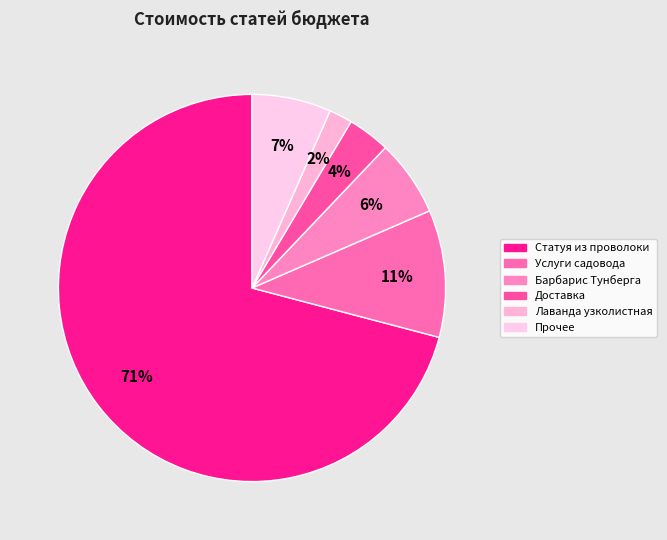

Which category has the biggest portion of the pie?

Статуя из проволоки